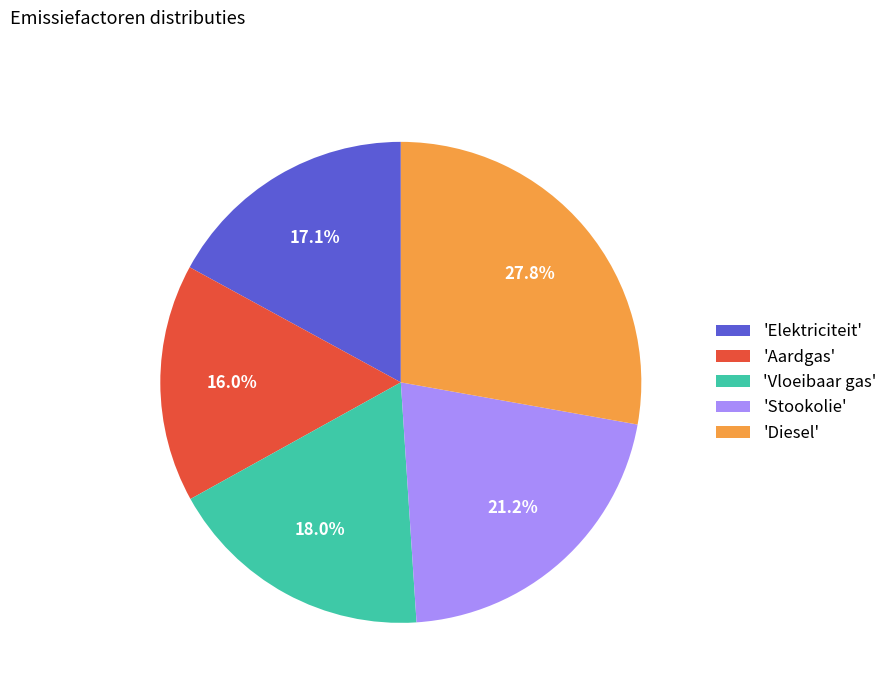

Which category has the smallest portion of the pie?

'Aardgas'